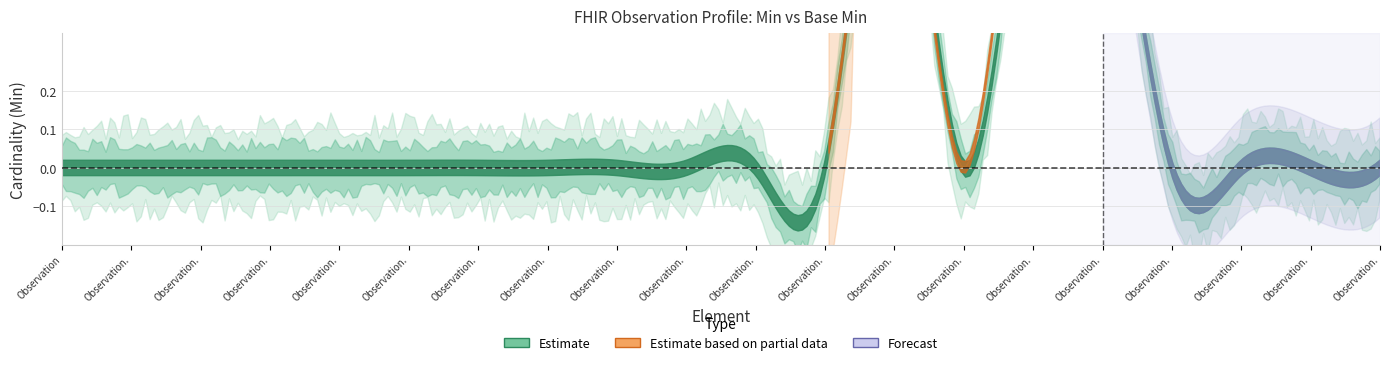

Which series has the largest total across all categories?

Estimate